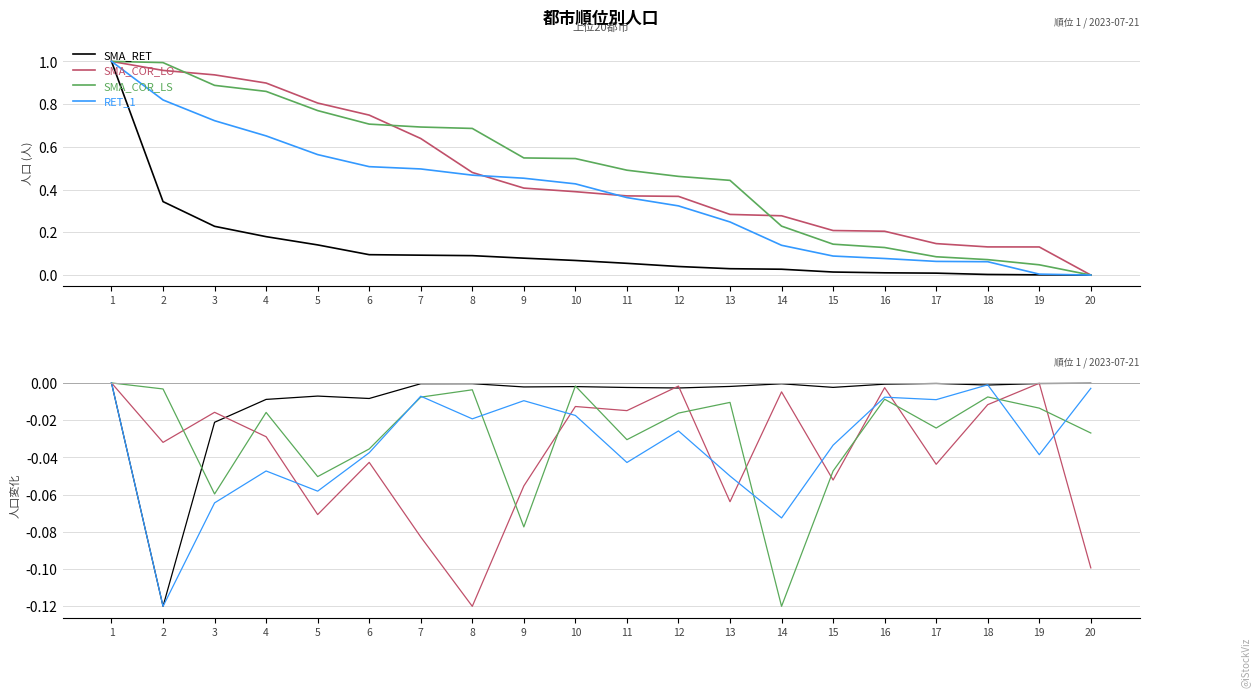

Does the chart display data point markers on the line(s)?

No